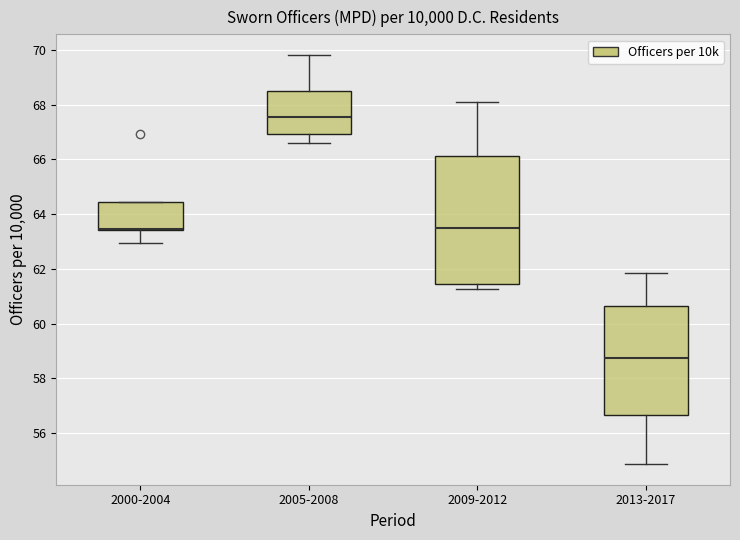

Reading left to right, transcribe this box plot: for each box, give where its median line is, the range the box spans, and where its two whiskers end, as read against the y-axis. The values are not printed on the chart, so give them approximately, as read against the axis.

2000-2004: median 63.4 (drawn on the box's lower edge), box 63.4 to 64.4, whiskers 63.0 to 64.4
2005-2008: median 67.6, box 67.0 to 68.6, whiskers 66.6 to 69.8
2009-2012: median 63.4, box 61.4 to 66.2, whiskers 61.2 to 68.0
2013-2017: median 58.8, box 56.6 to 60.6, whiskers 54.8 to 61.8